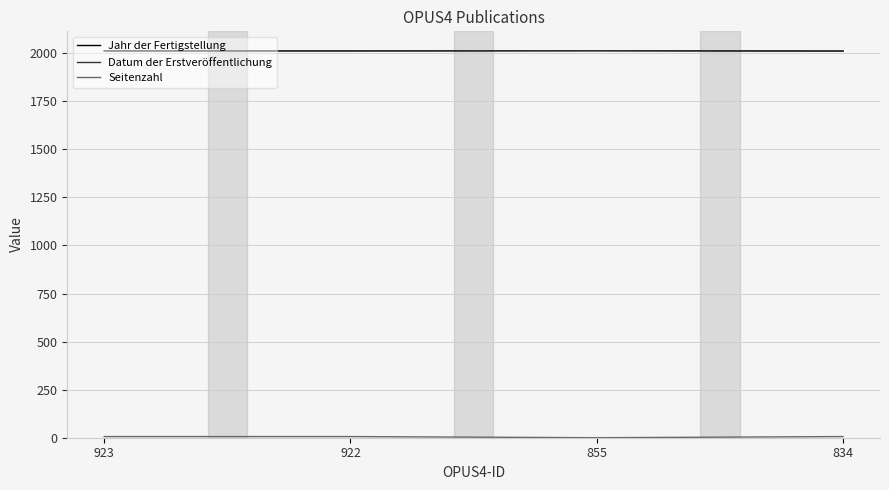

What is the value of the Seitenzahl point at the 2nd from the left?

6